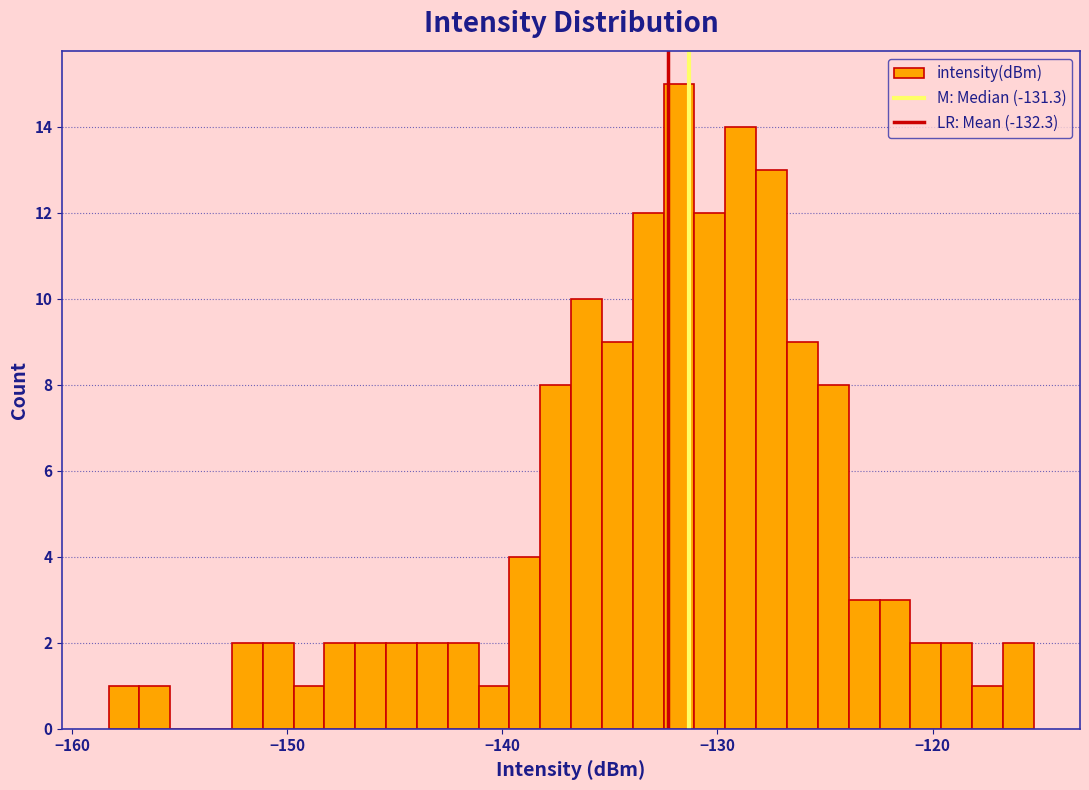

Read against the x-axis, roughly where is the centre of the tallest bar?

-132